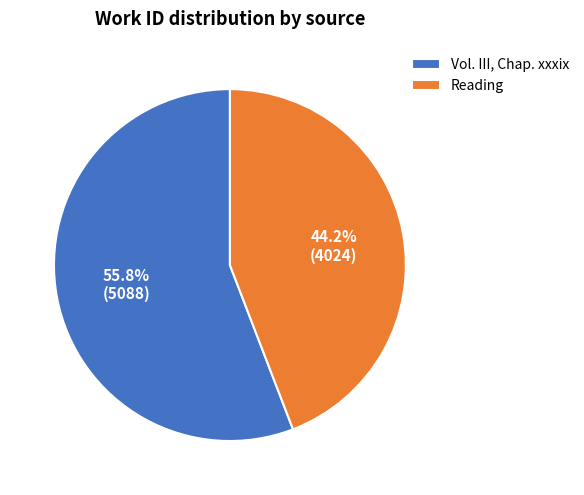

Is there a majority slice in this chart?

Yes